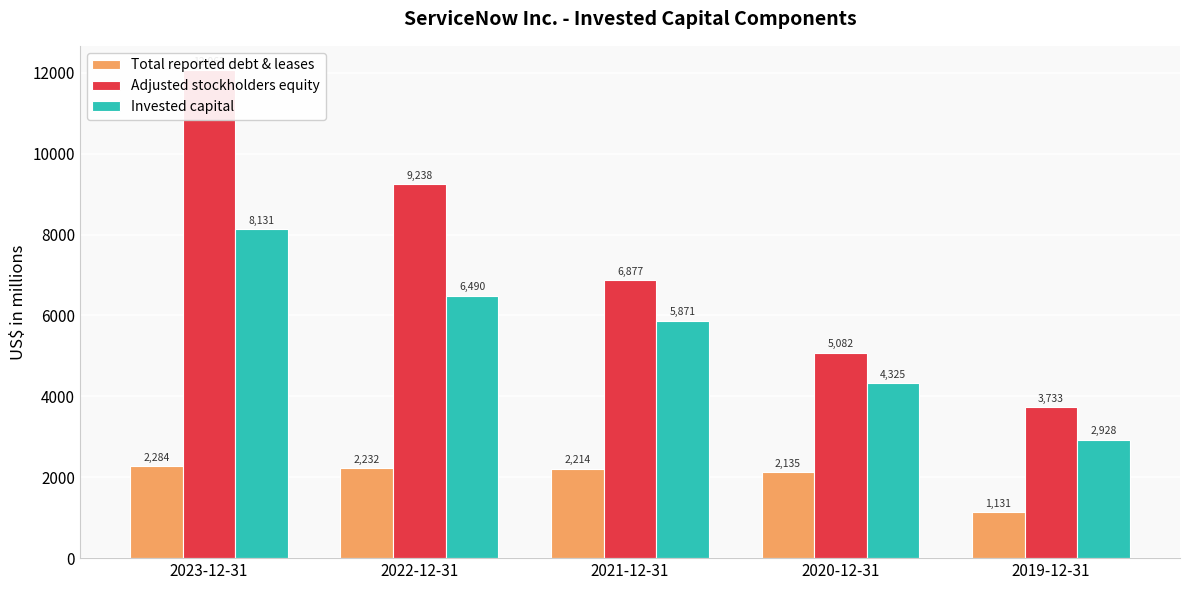

What is the difference between the maximum and minimum values in the Total reported debt & leases series?

1153